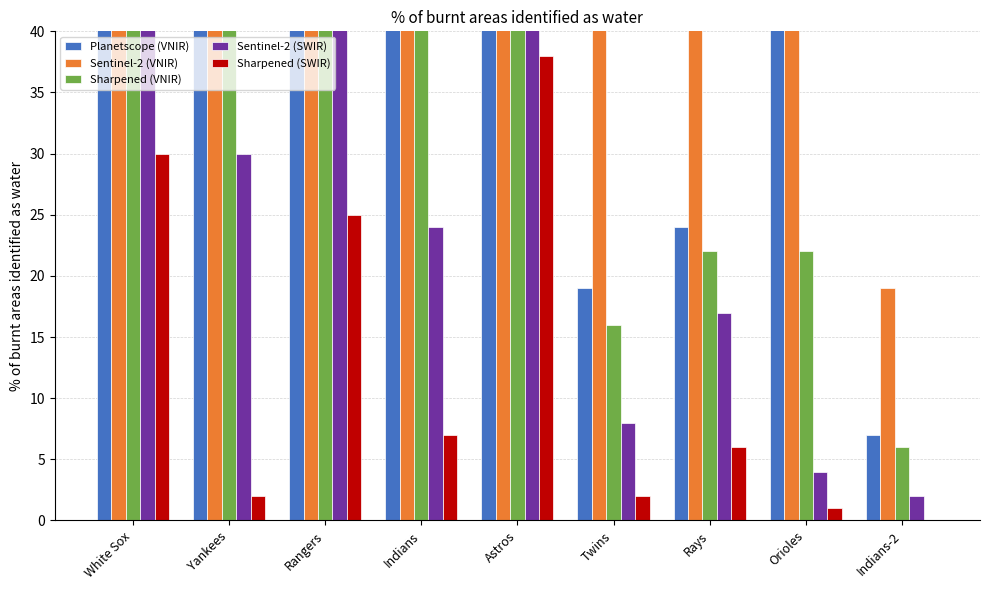

What position from the right is Astros?

5